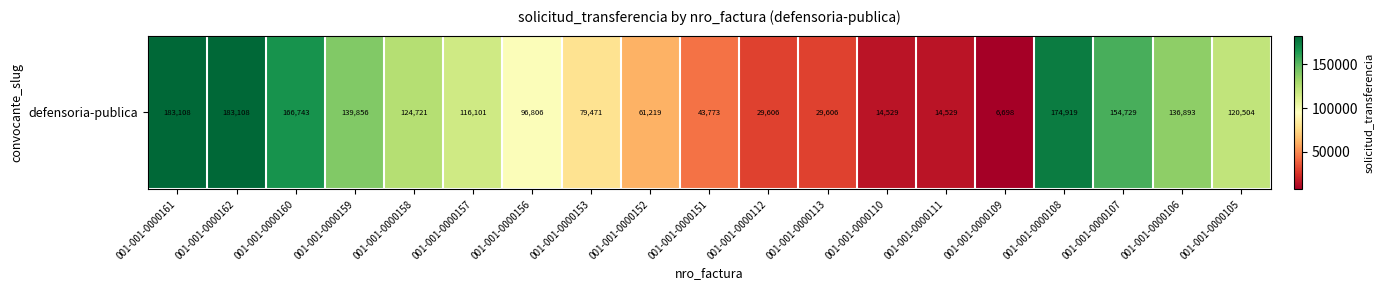

What is the greatest value displayed?

183108